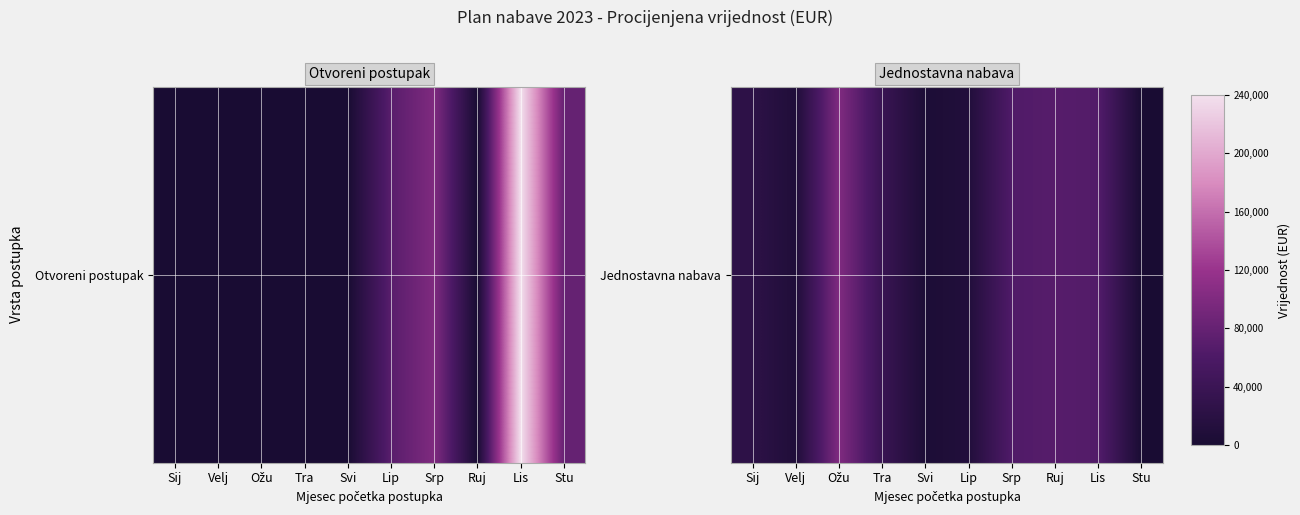

True or false: the data shows 41030 at Lis.

False